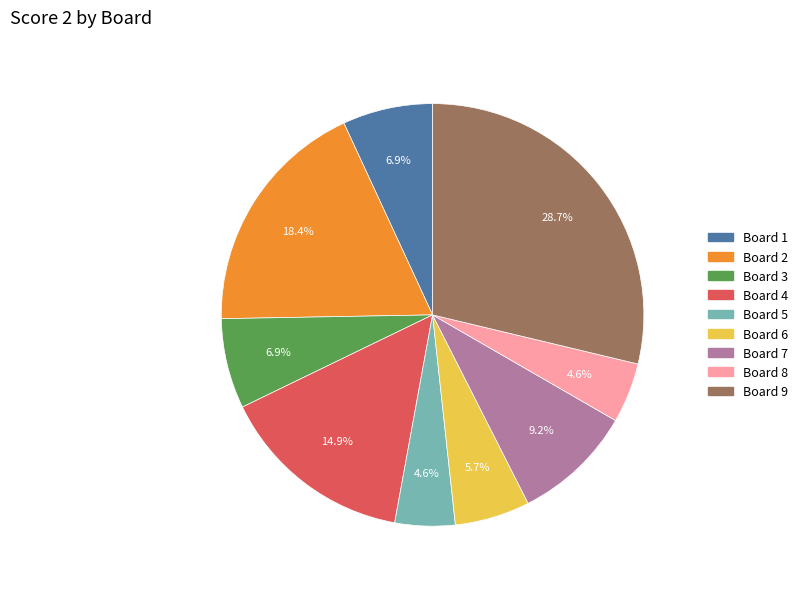

Is there any slice that represents more than half of the pie?

No